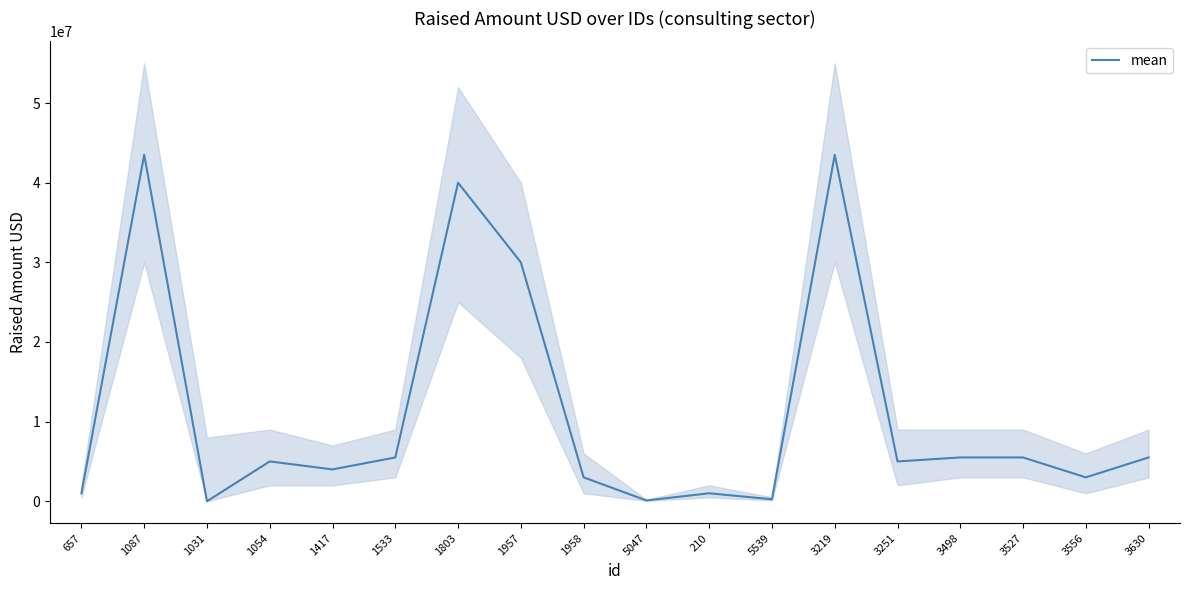

How many data points are above 5000000?

8